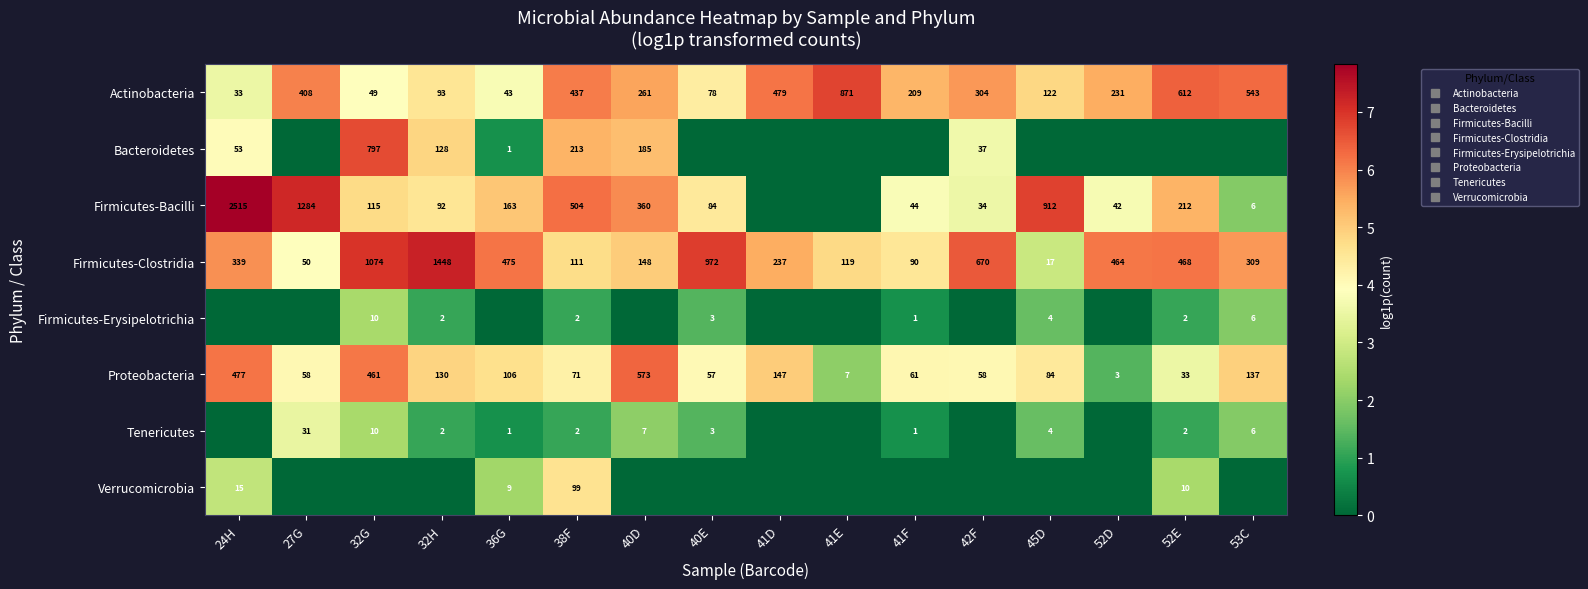

What is the average value of the Proteobacteria series?

4.4